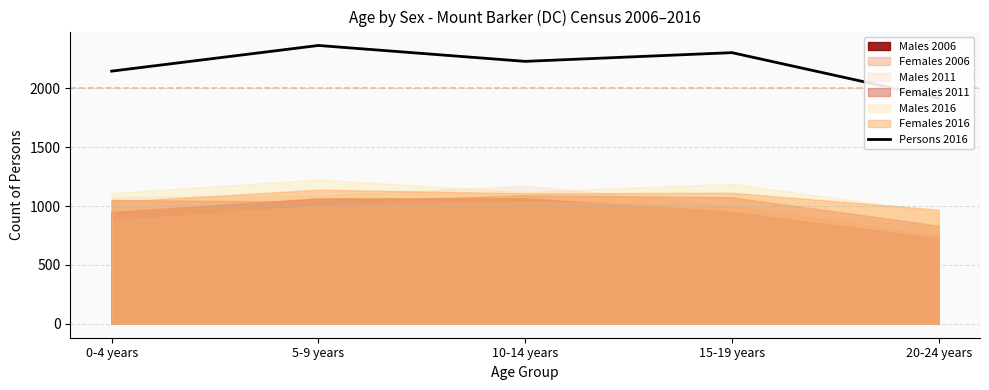

How many points are higher than both their immediate neighbors (excluding endpoints)?

2